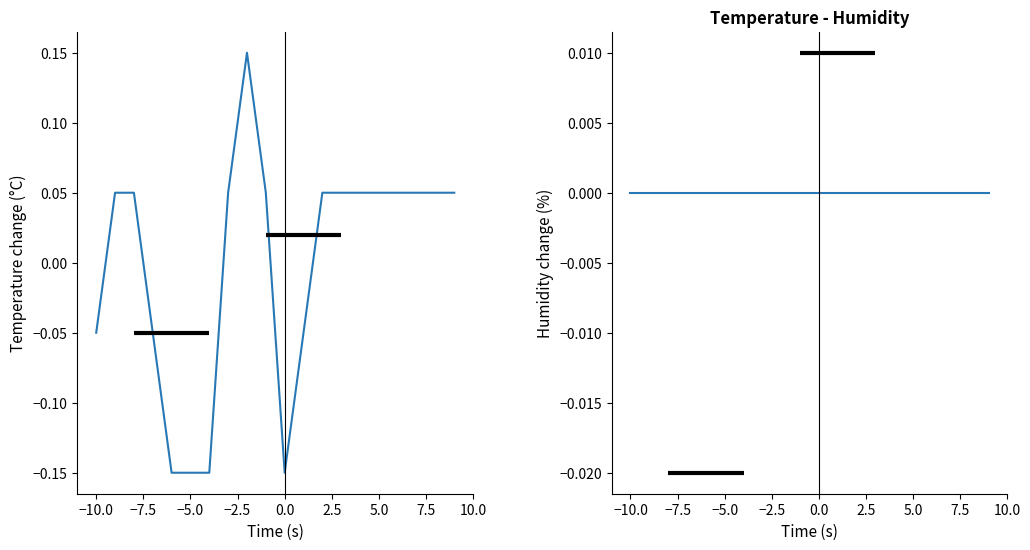

The temperature series shows 0.0 at −7.5. True or false?

True